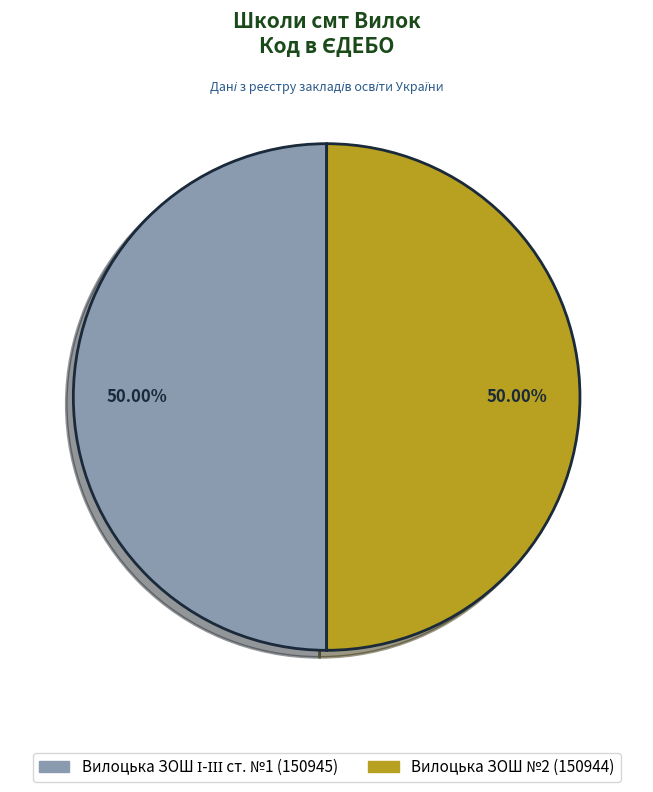

What is the majority slice?

Вилоцька ЗОШ І-ІІІ ст. №1